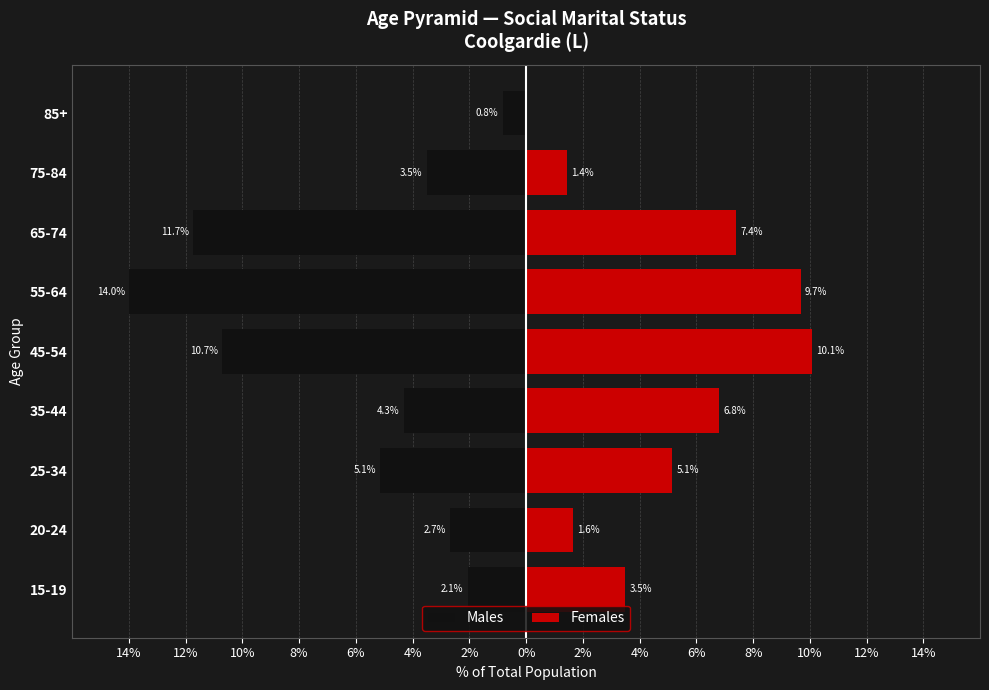

Rank the series at 15-19 from highest to lowest value.

Females, Males